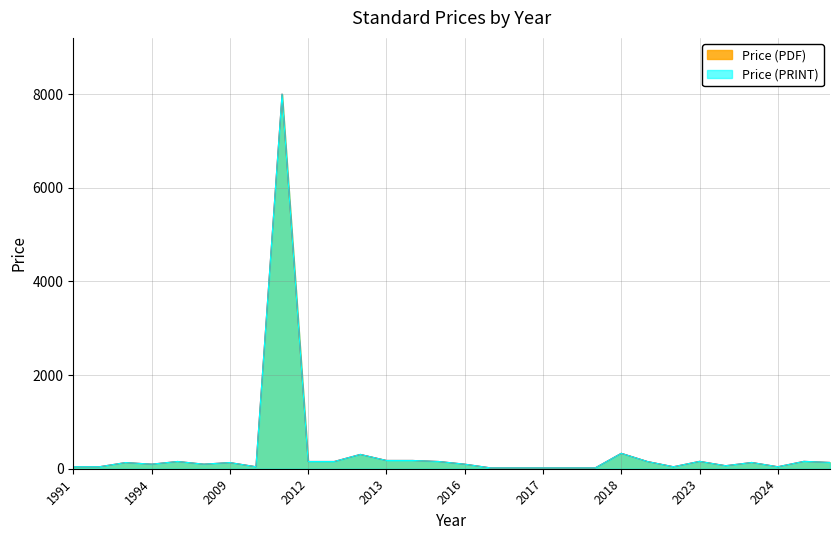

What is the difference between the Price (PDF) values at 1999 and 1991?

112